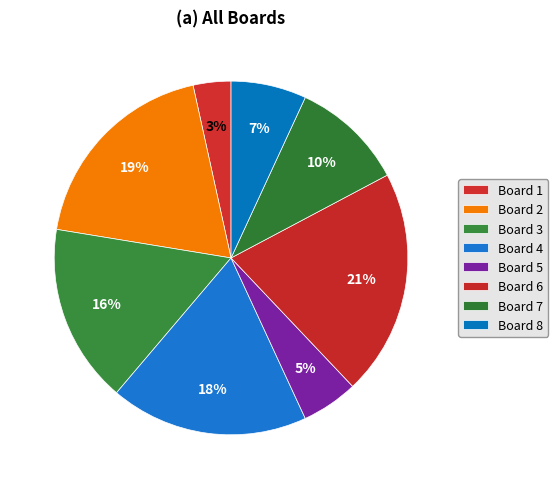

To the nearest percent, what is the average slice percentage?

12%